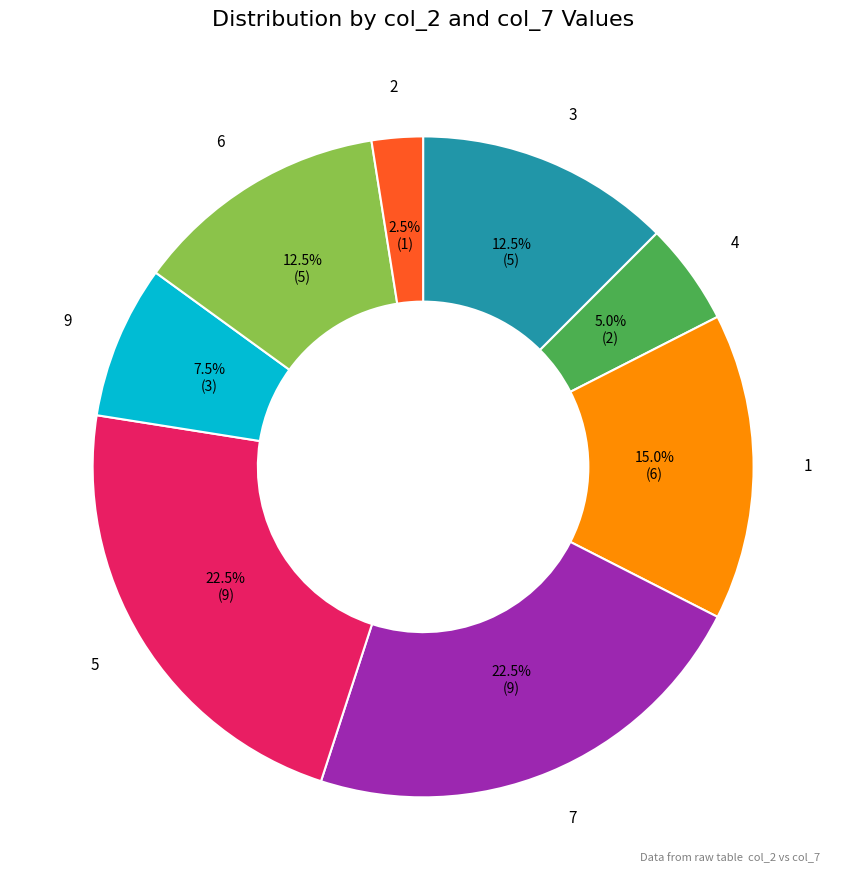

The 2 slice represents 14% of the pie. True or false?

False